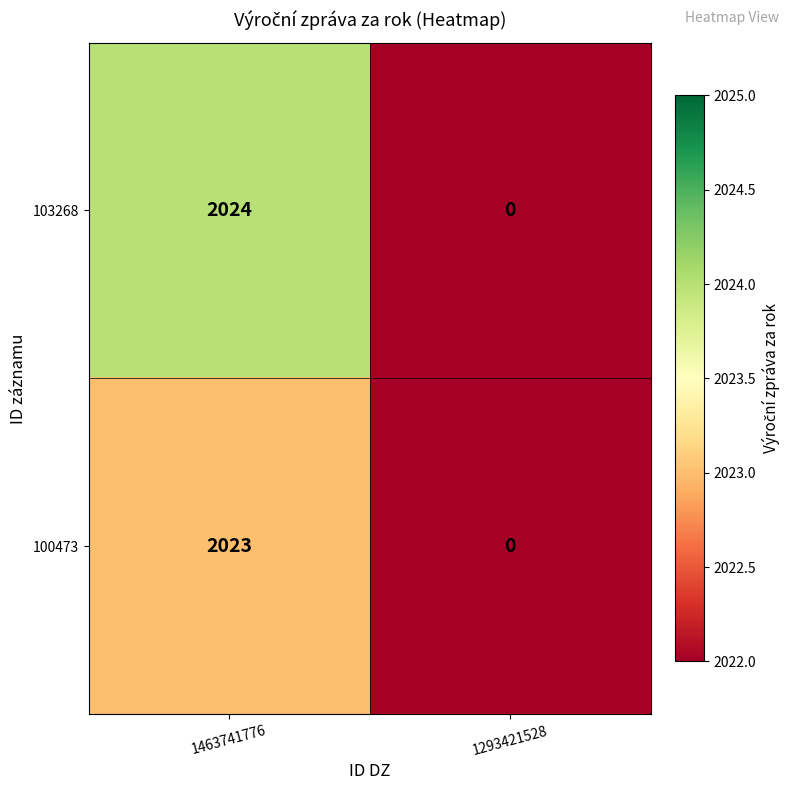

Reading right to left, transcribe all the data shown in this chart.

103268: 0	2024
100473: 0	2023